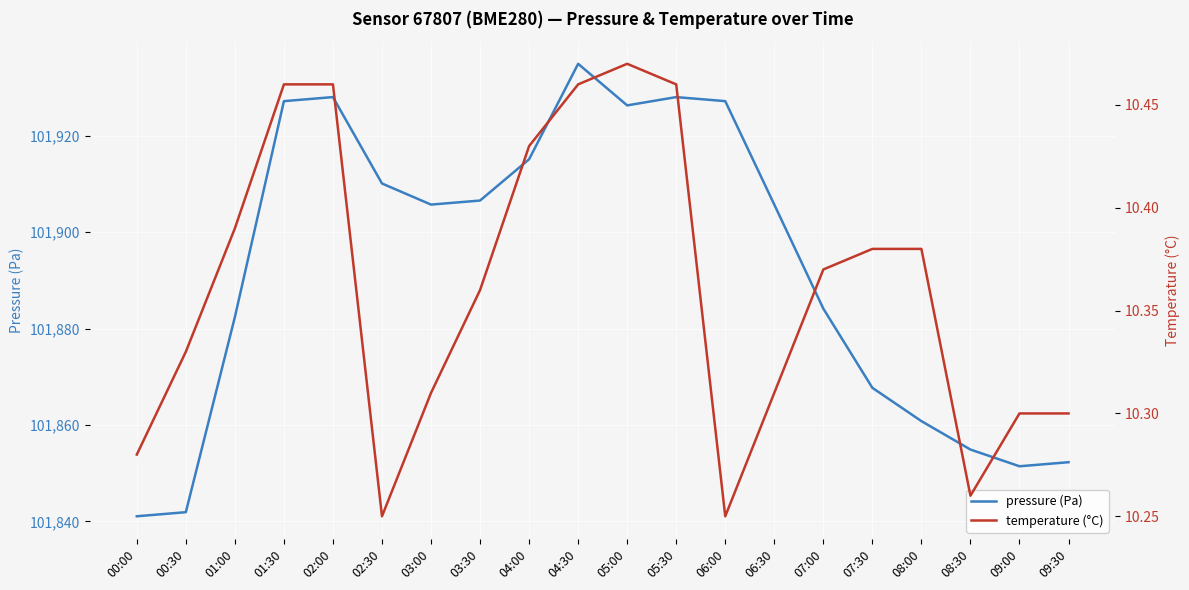

What is the average value of the temperature (°C) series?

10.4